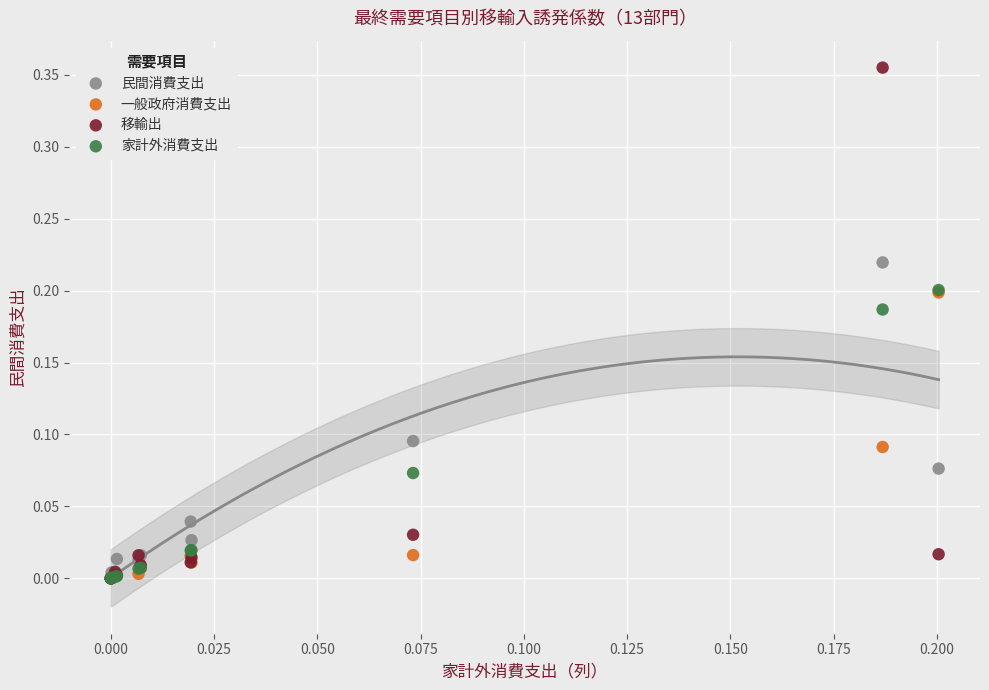

What are all the series names shown in the legend?

民間消費支出, 一般政府消費支出, 移輸出, 家計外消費支出